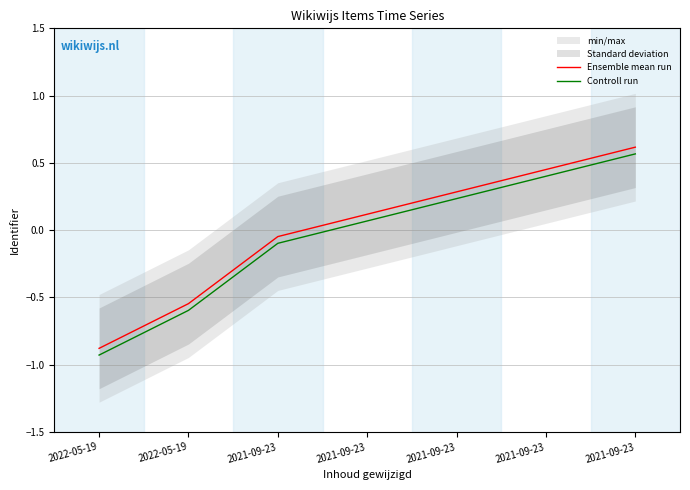

Which category has the lowest value across all series?

2022-05-19